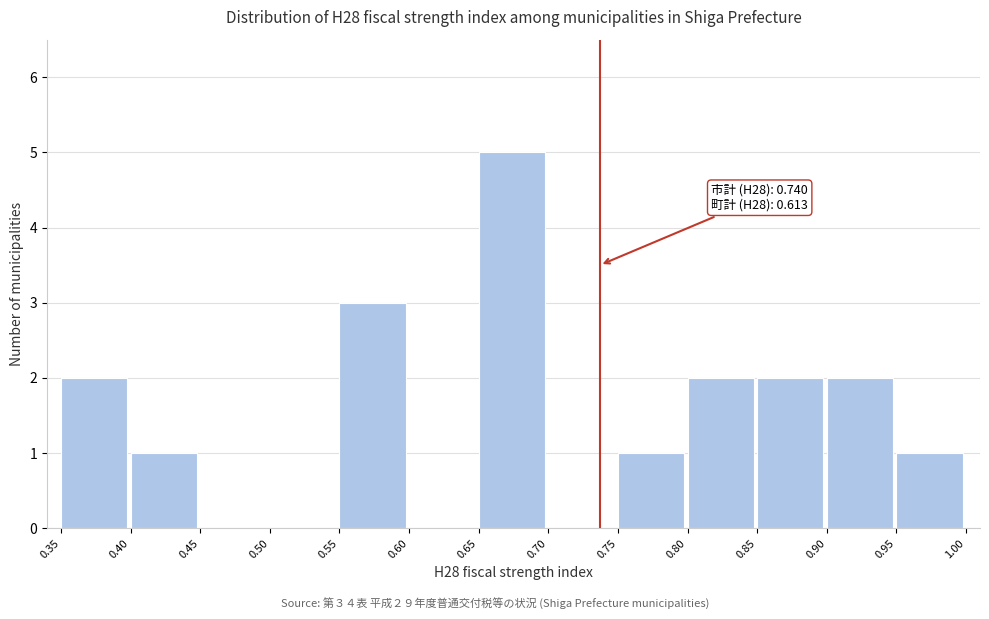

Which range on the x-axis has the tallest bar?

0.65 to 0.70